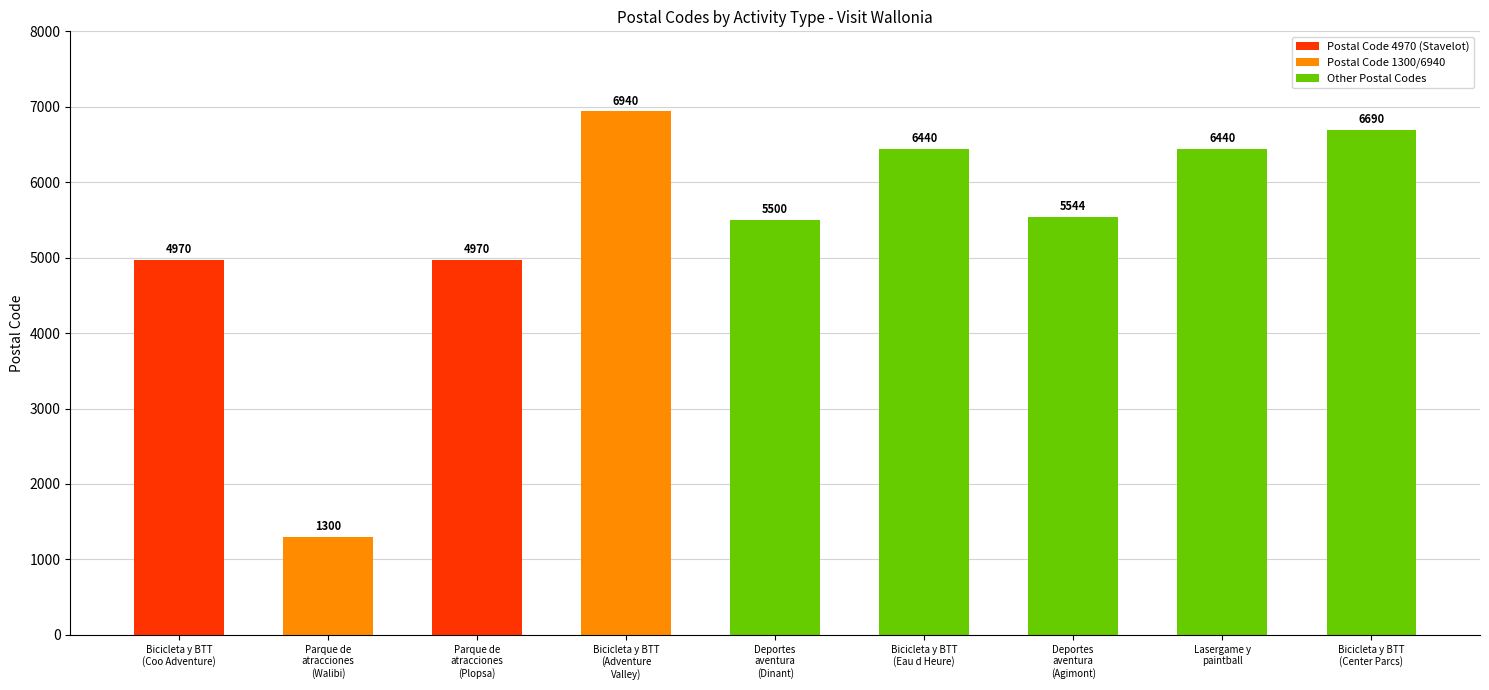

Does the chart contain stacked bars?

No